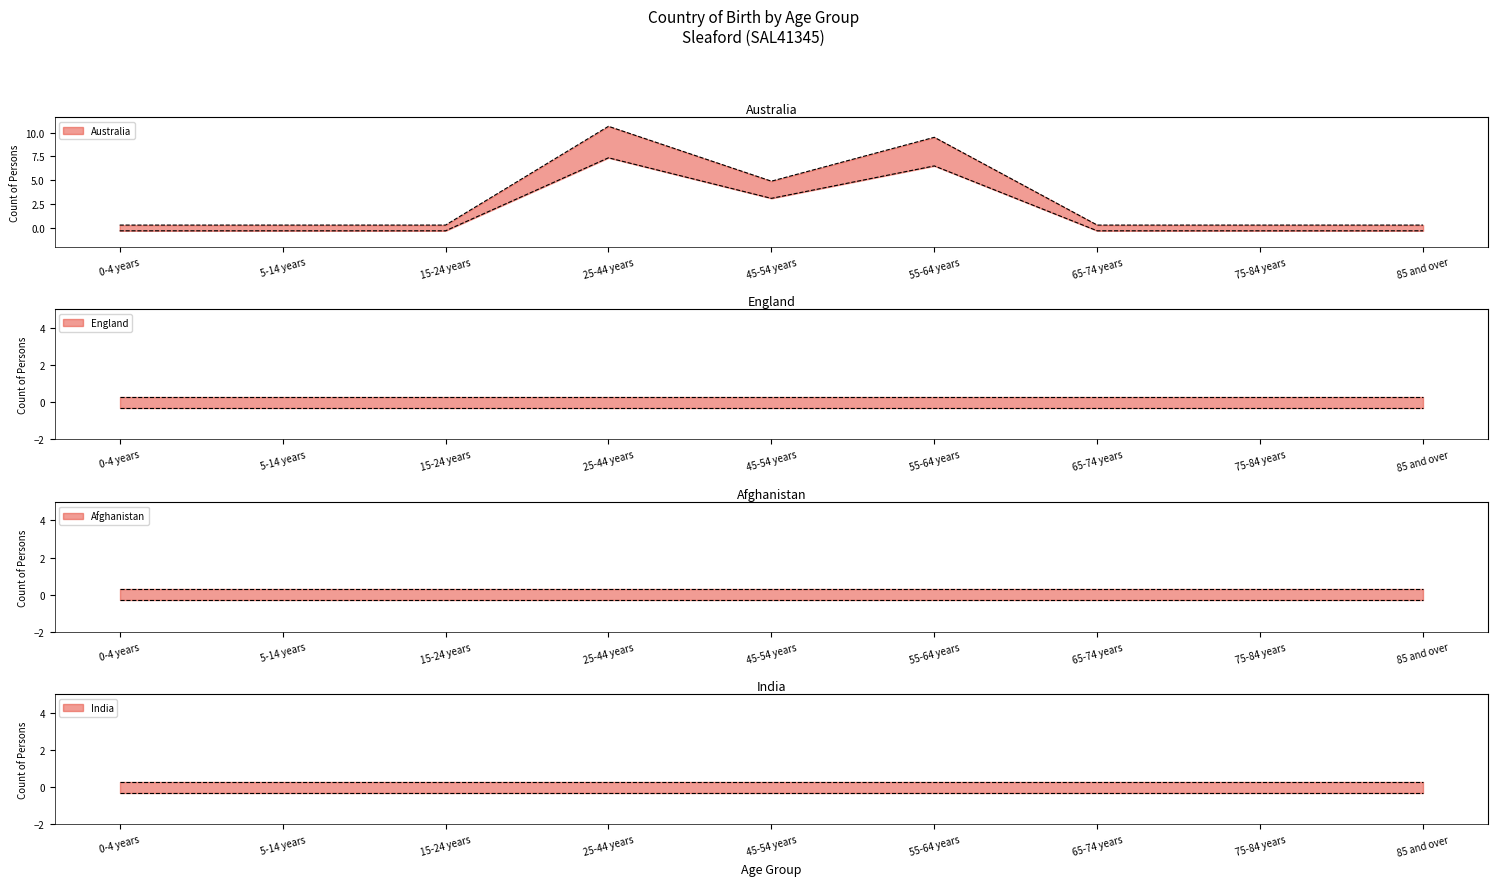

True or false: England and India intersect in this chart.

False